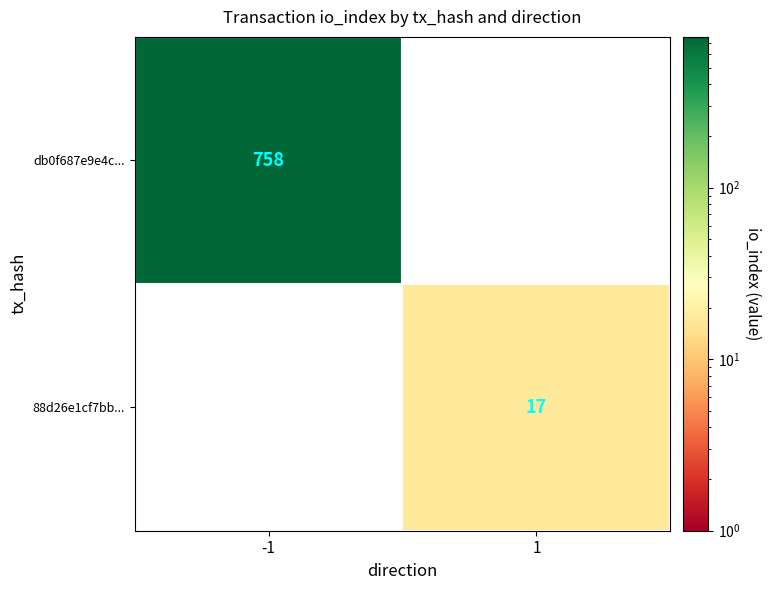

Is it true that db0f687e9e4c... equals 1083 at -1?

False